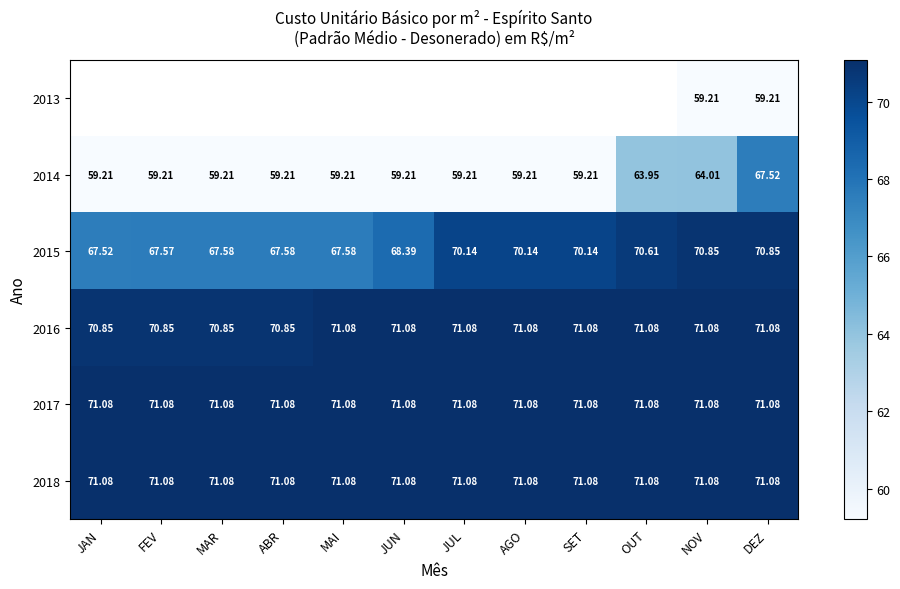

The 2016 series shows 14.3 at JUL. True or false?

False